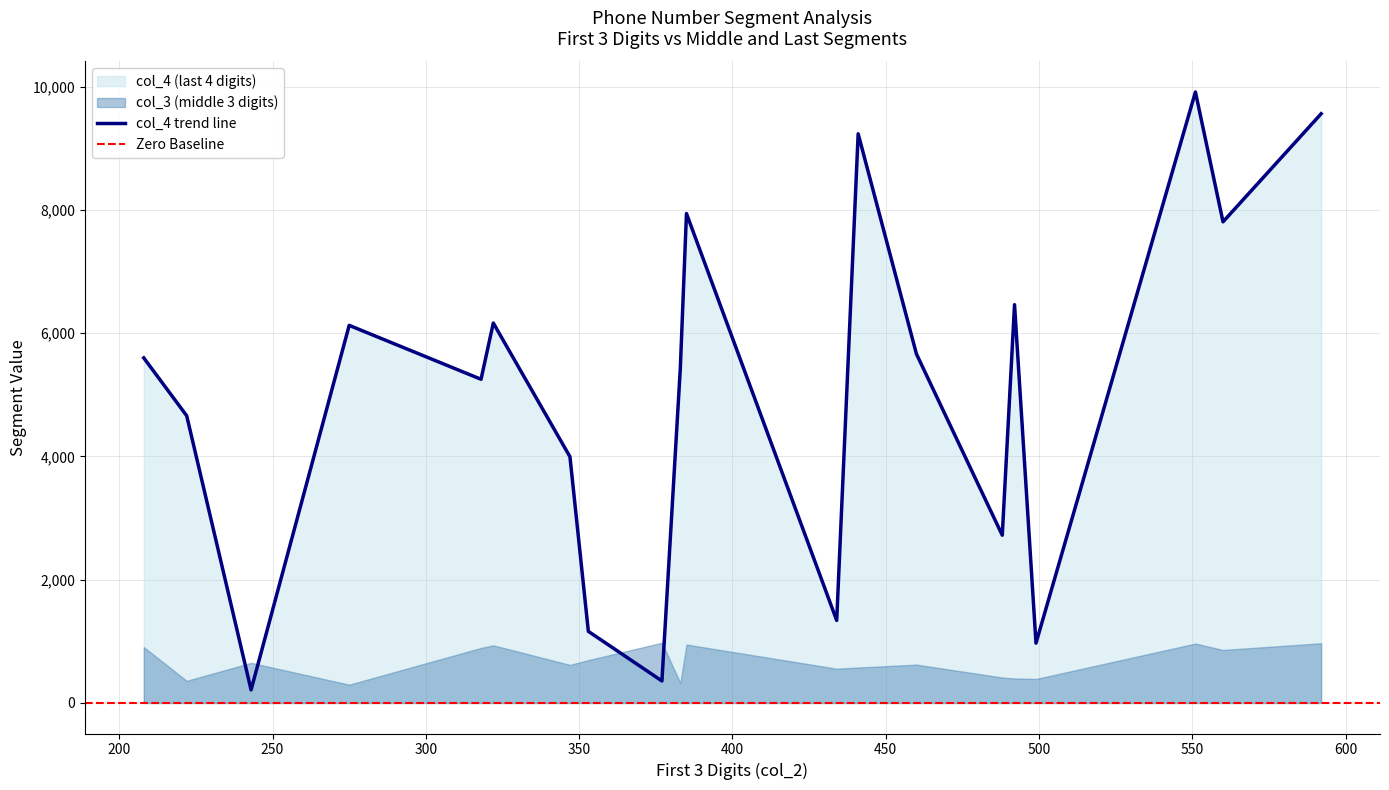

What is the smallest value displayed?

212